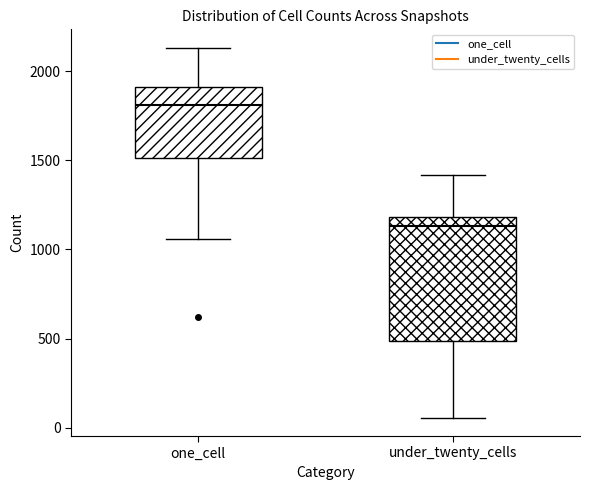

Which box is the tallest, from its lower edge to its upper edge?

under_twenty_cells